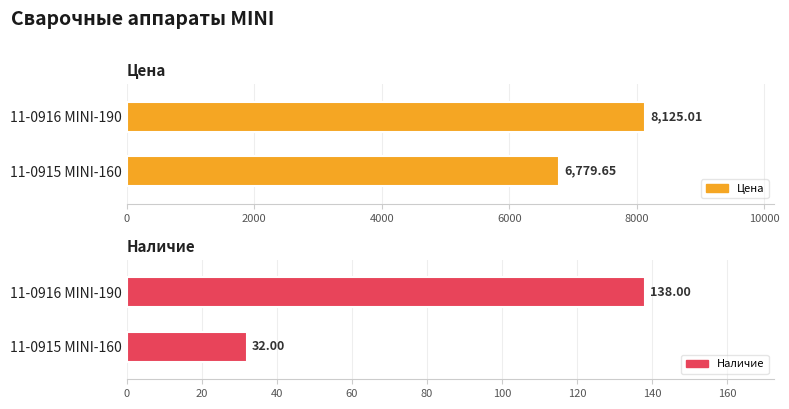

What are all the series names shown in the legend?

Цена, Наличие